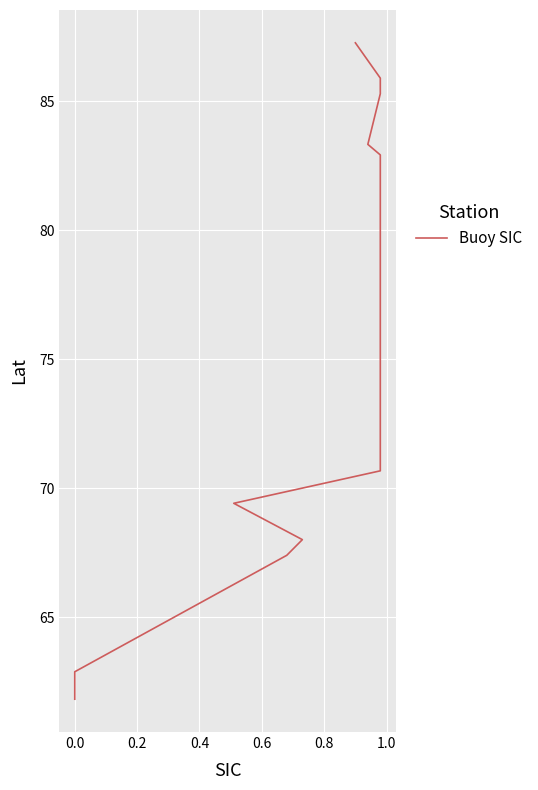

How many lines are shown in the chart?

1